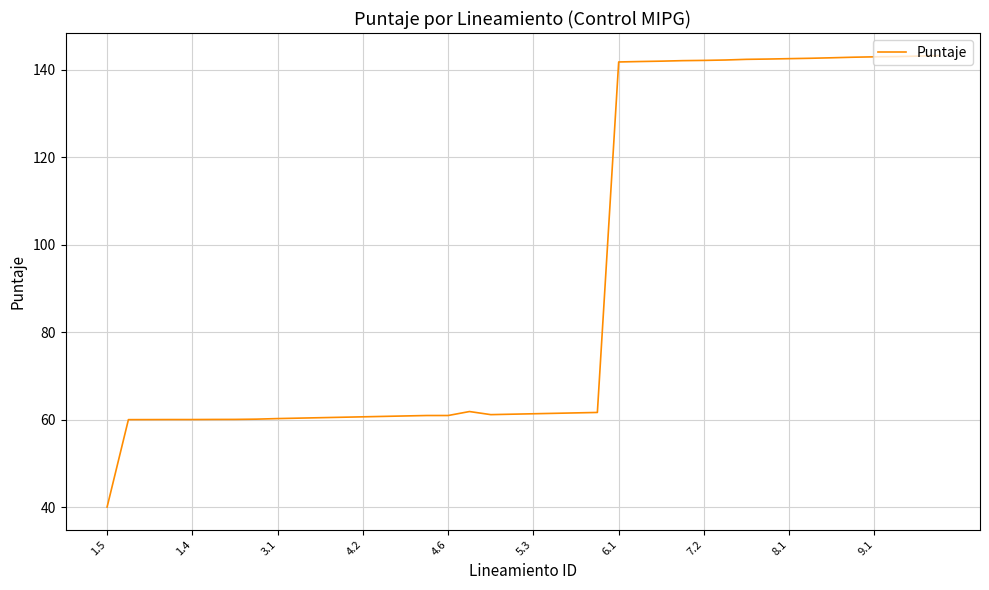

What is the minimum value shown in the chart?

40.1